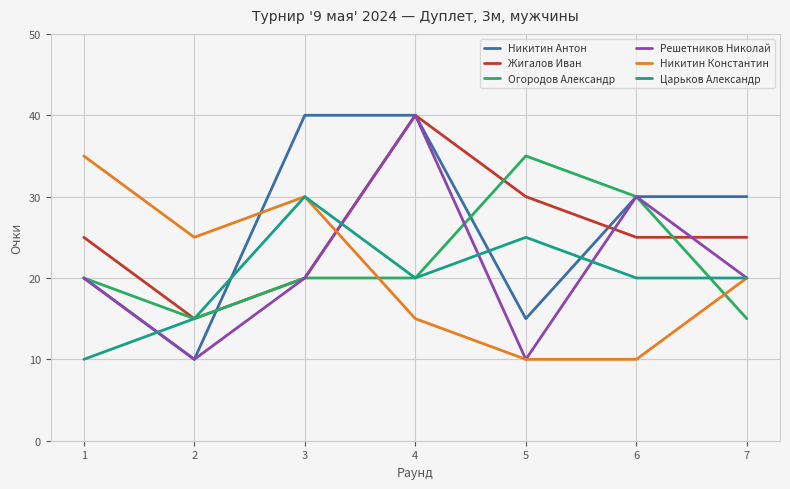

Which series changed the most between 2 and 5?

Огородов Александр